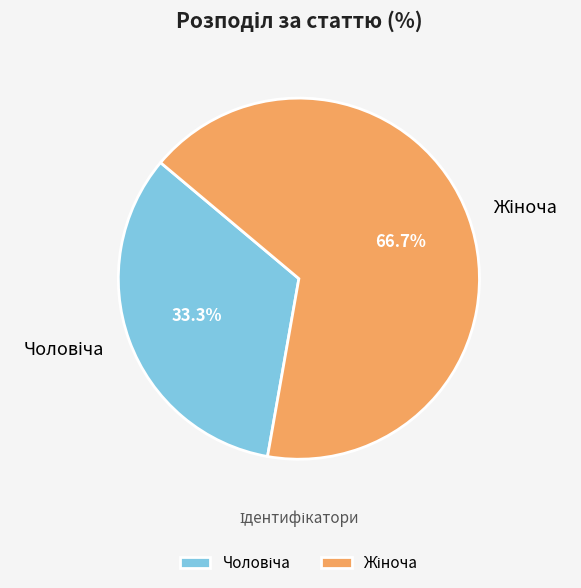

Is there any slice that represents more than half of the pie?

Yes